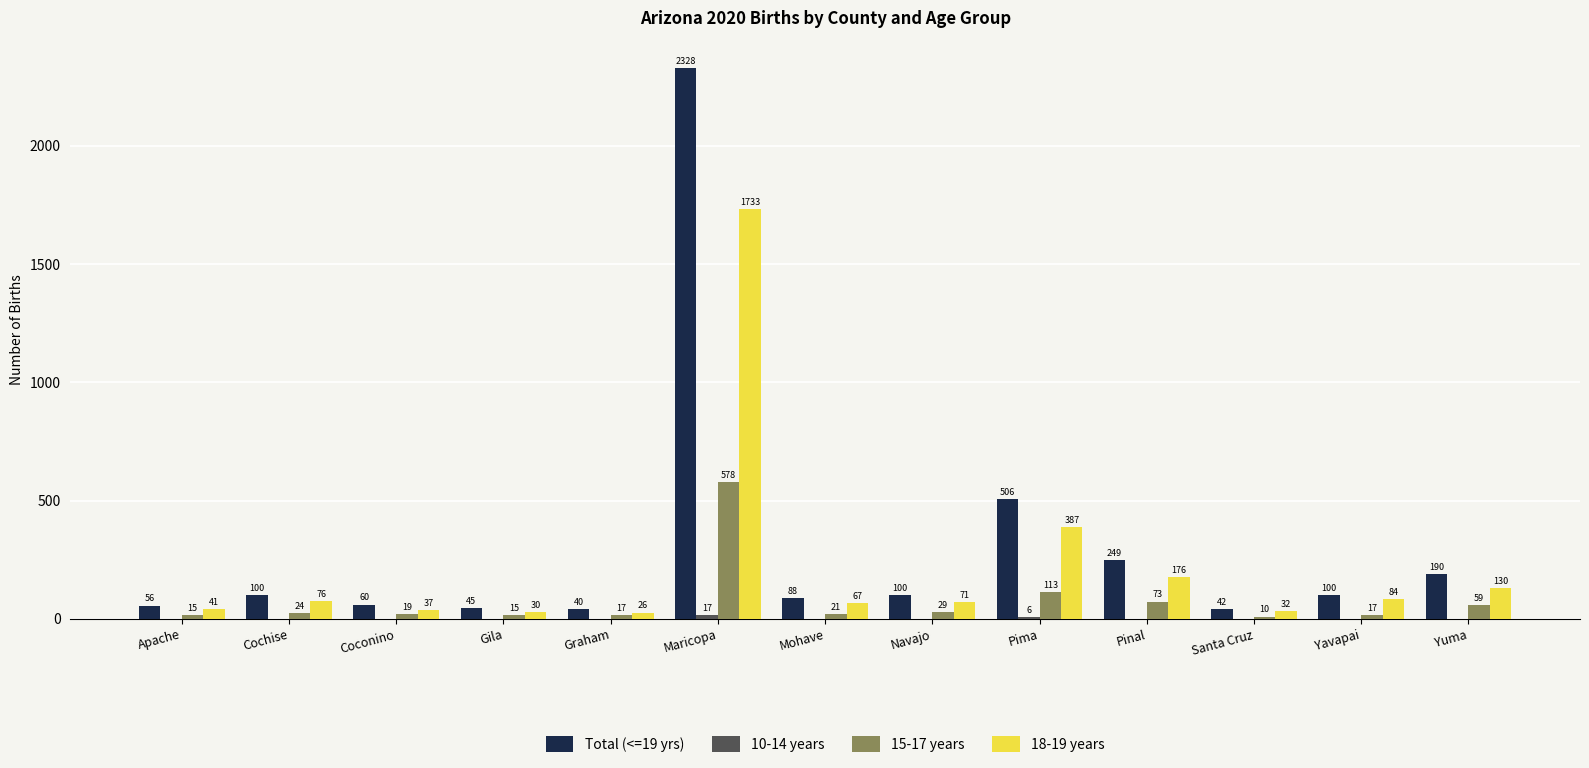

How many groups of bars are there?

13